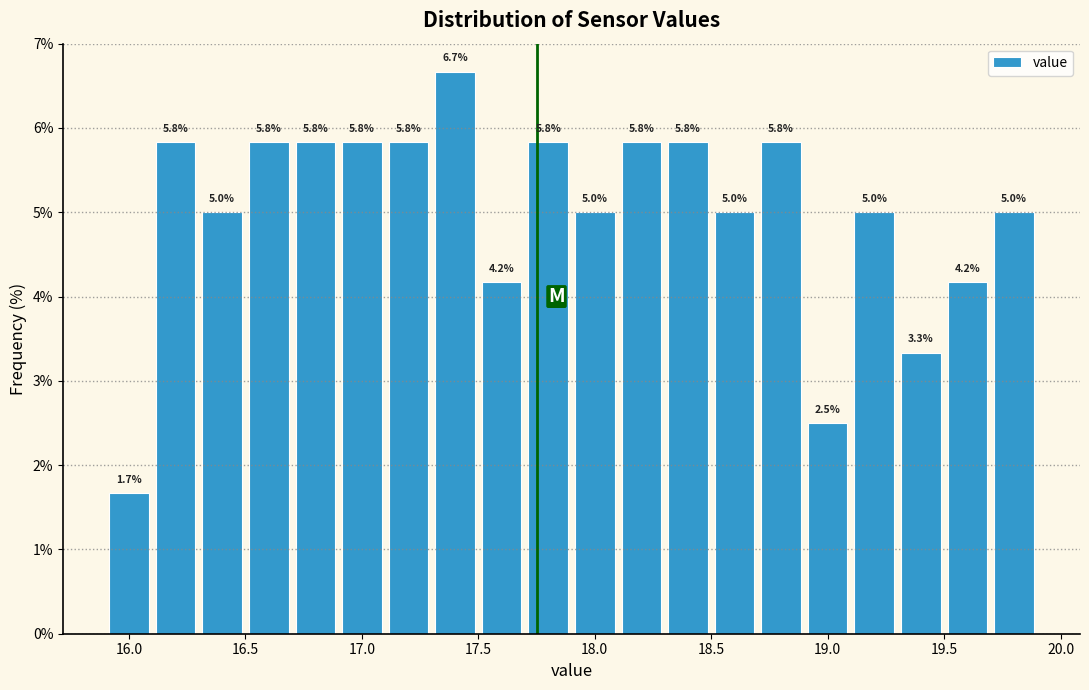

Which range on the x-axis has the tallest bar?

17.3 to 17.5